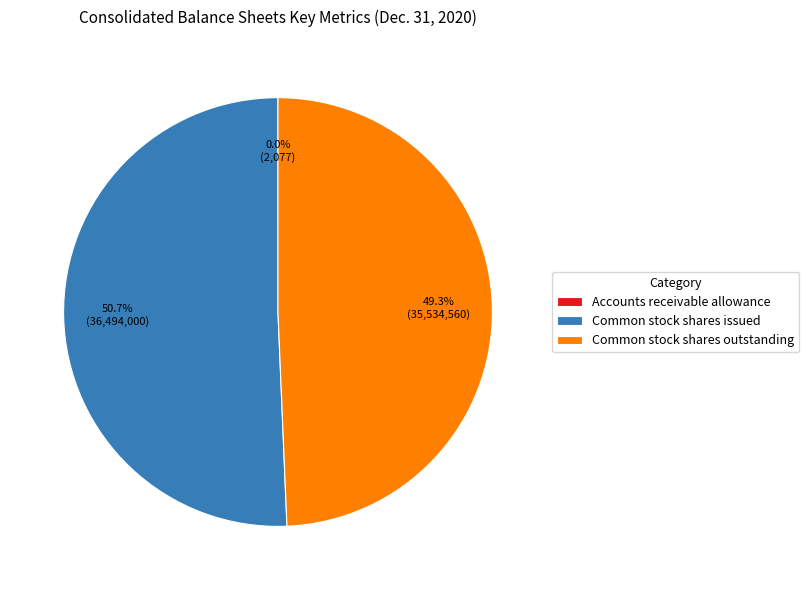

To the nearest percent, what is the average slice percentage?

33%